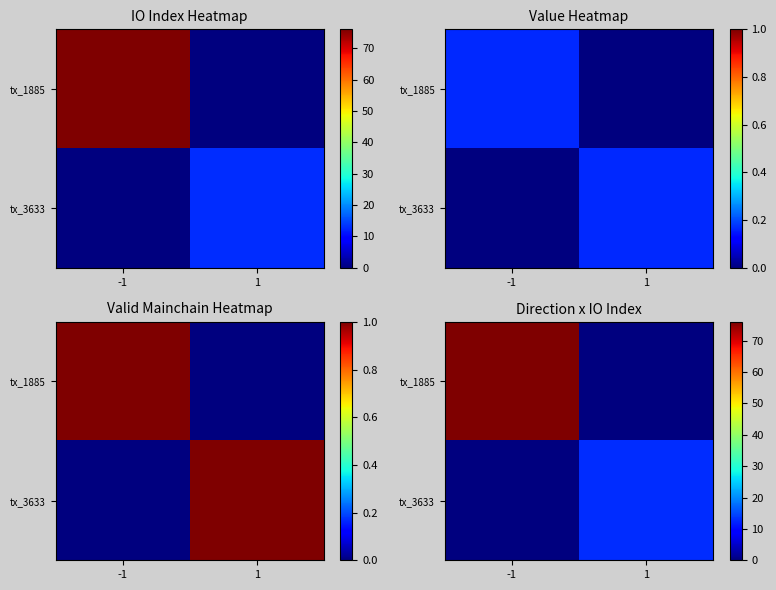

Read the tx_1885 value at -1.

76.0